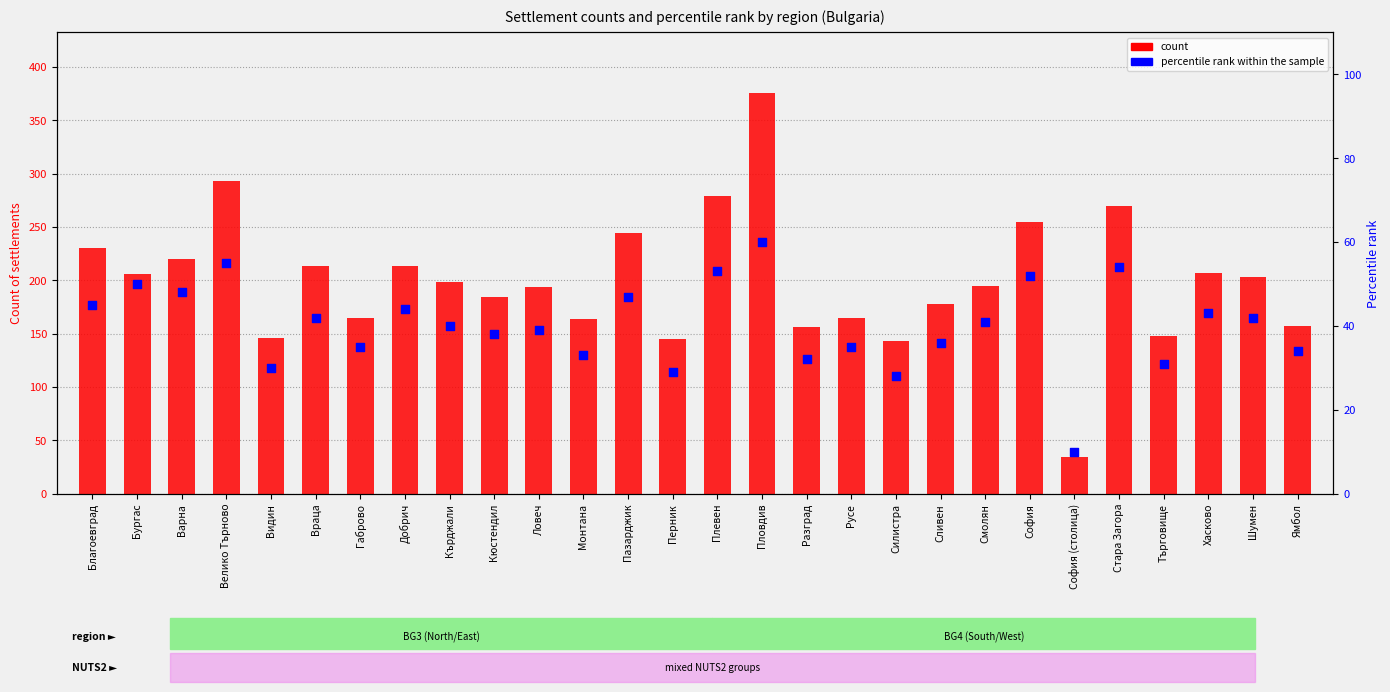

What are all the series names shown in the legend?

count, percentile rank within the sample